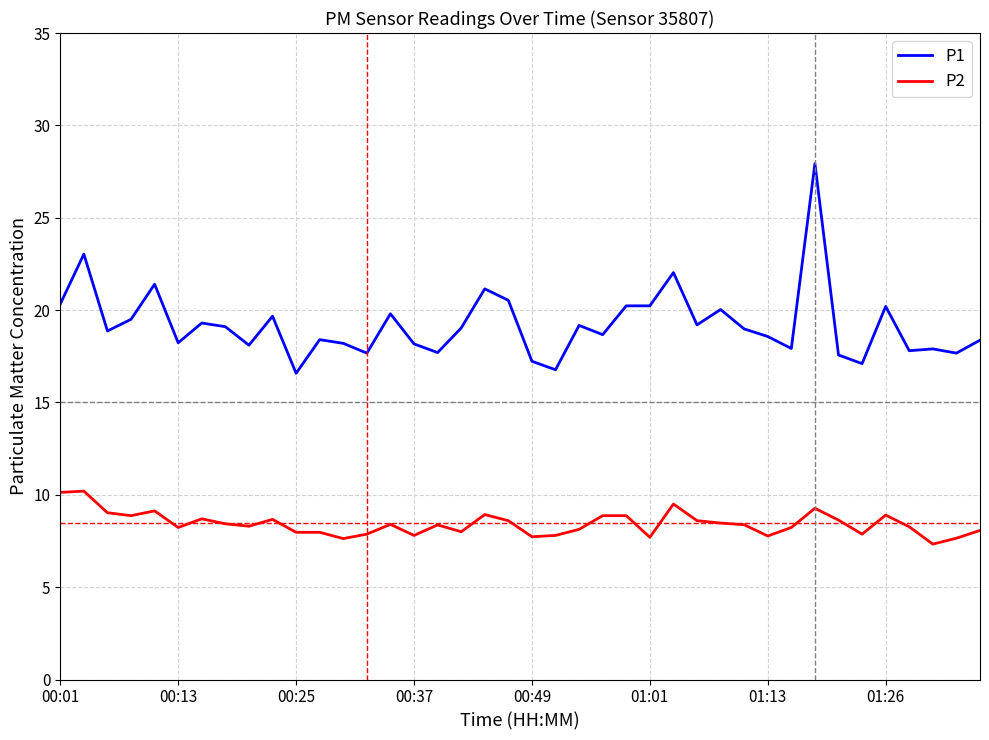

Which series has the largest total across all categories?

P1